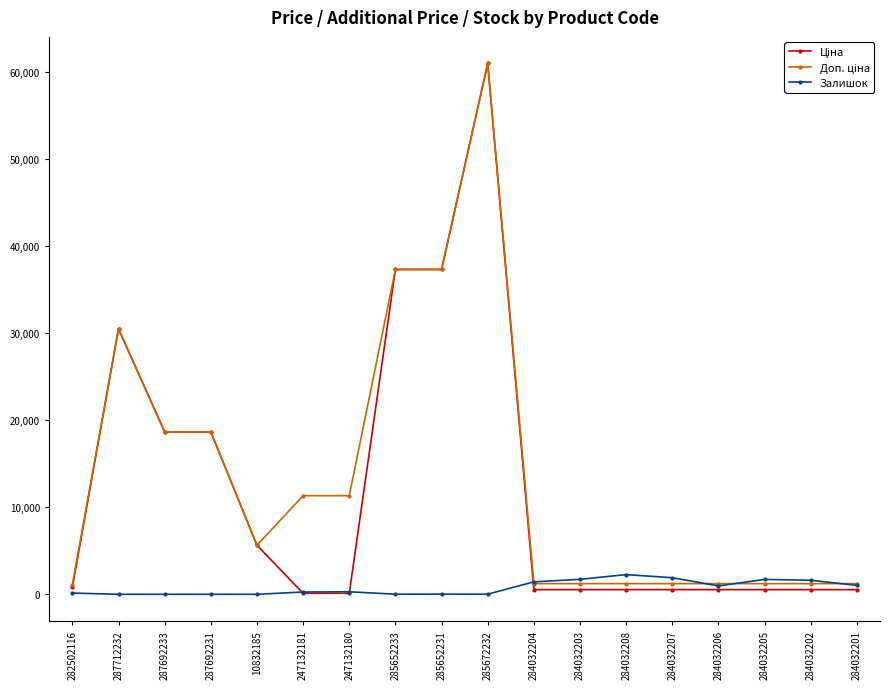

What is the maximum value shown in the chart?

61024.7